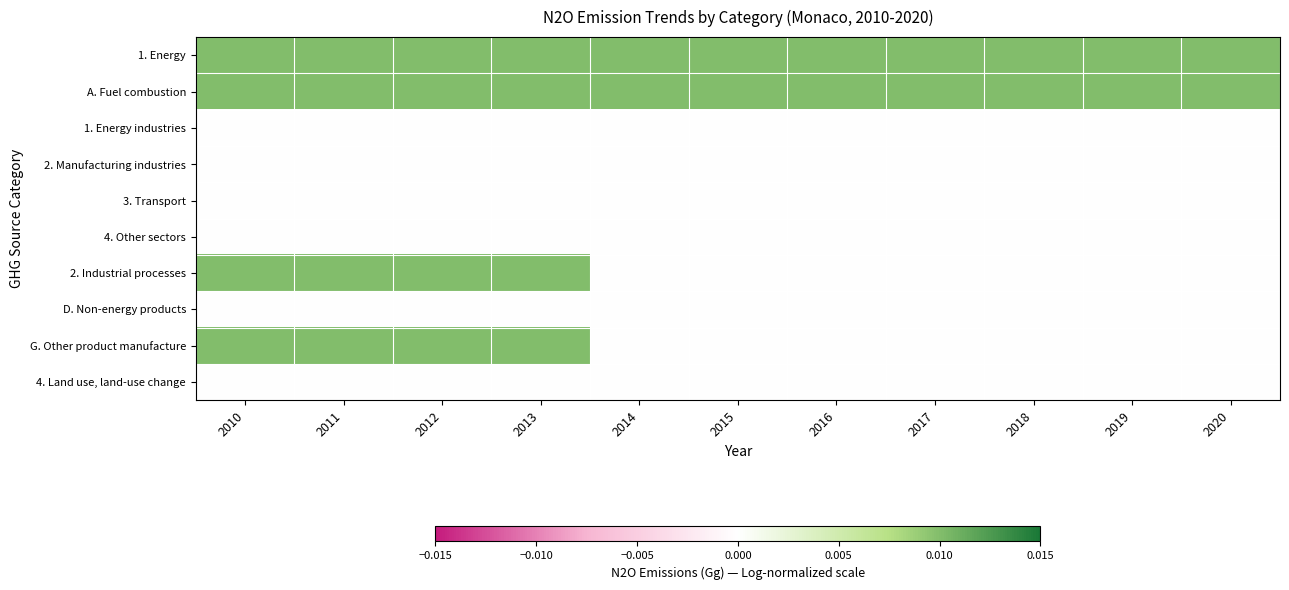

Count the number of data series in this chart.

10